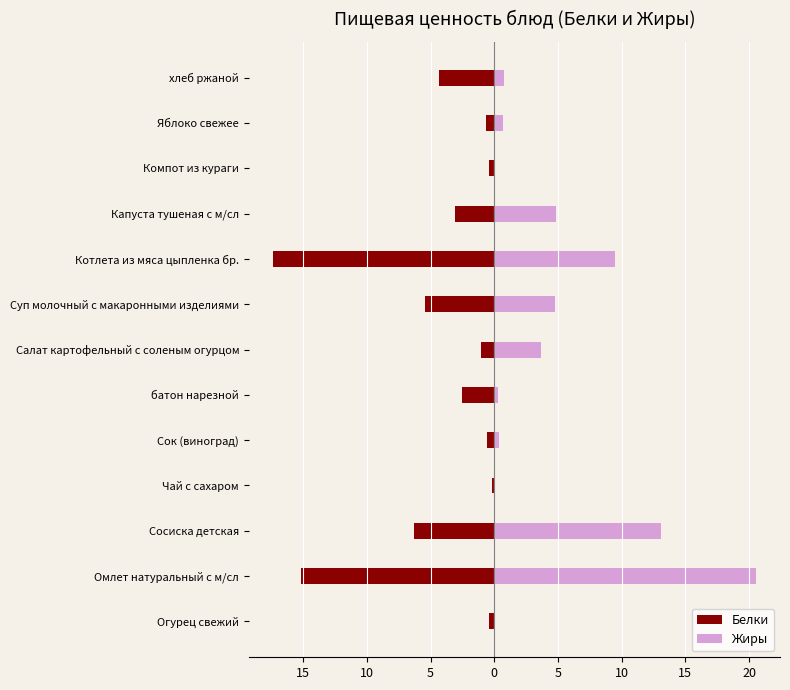

Count the number of categories in the chart.

13